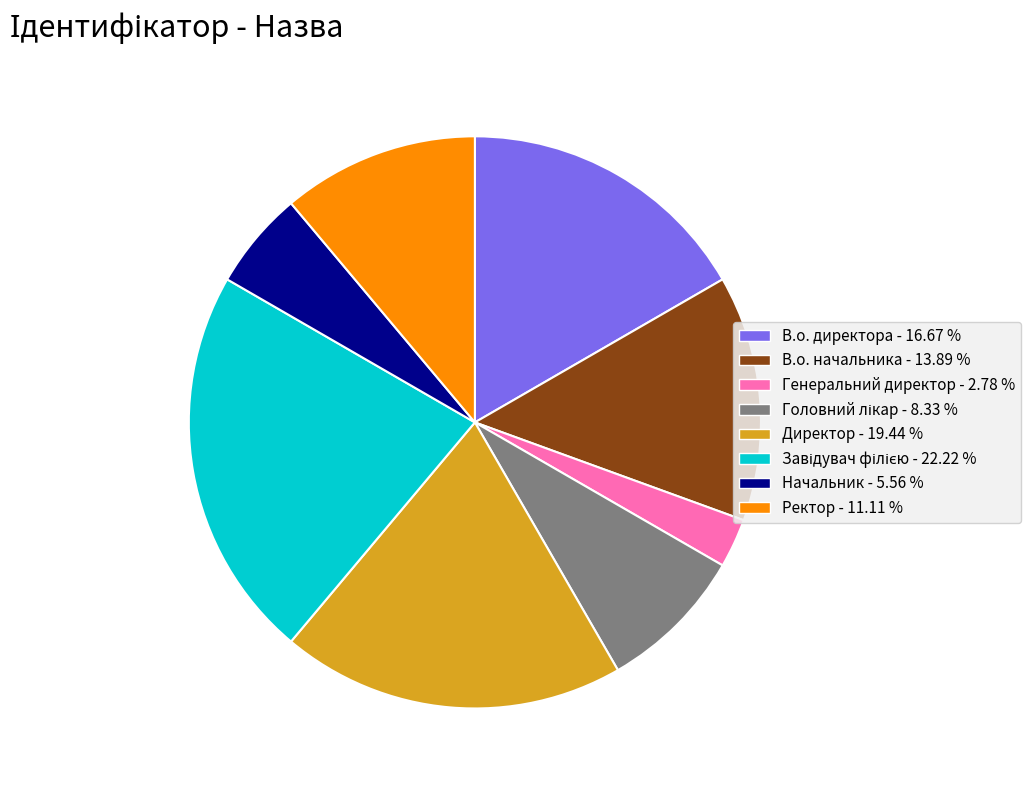

What is the smallest slice in the pie chart?

Генеральний директор